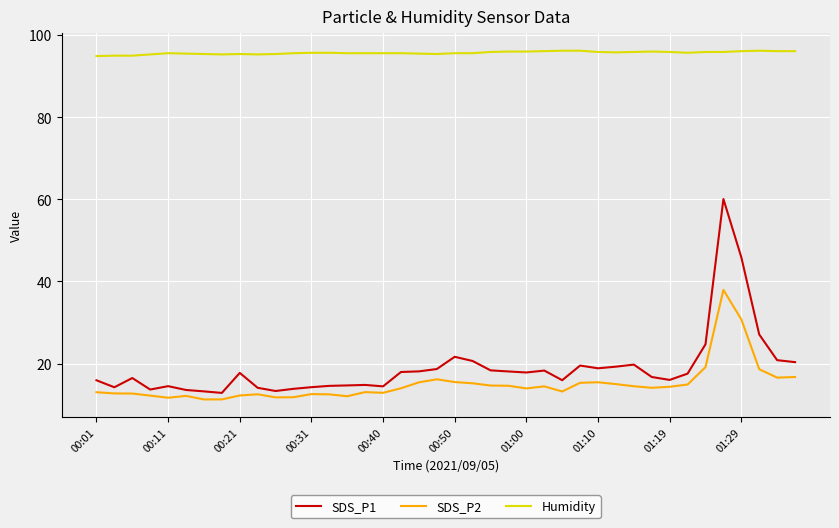

Which series has the widest spread of values?

SDS_P1